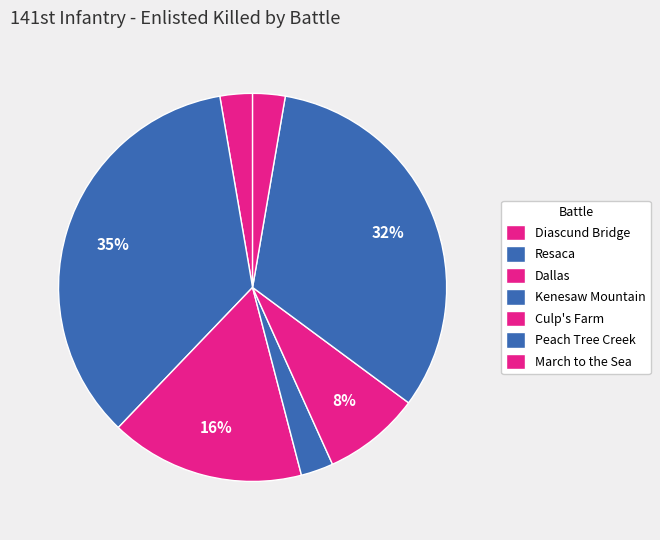

How many slices are in this pie chart?

7